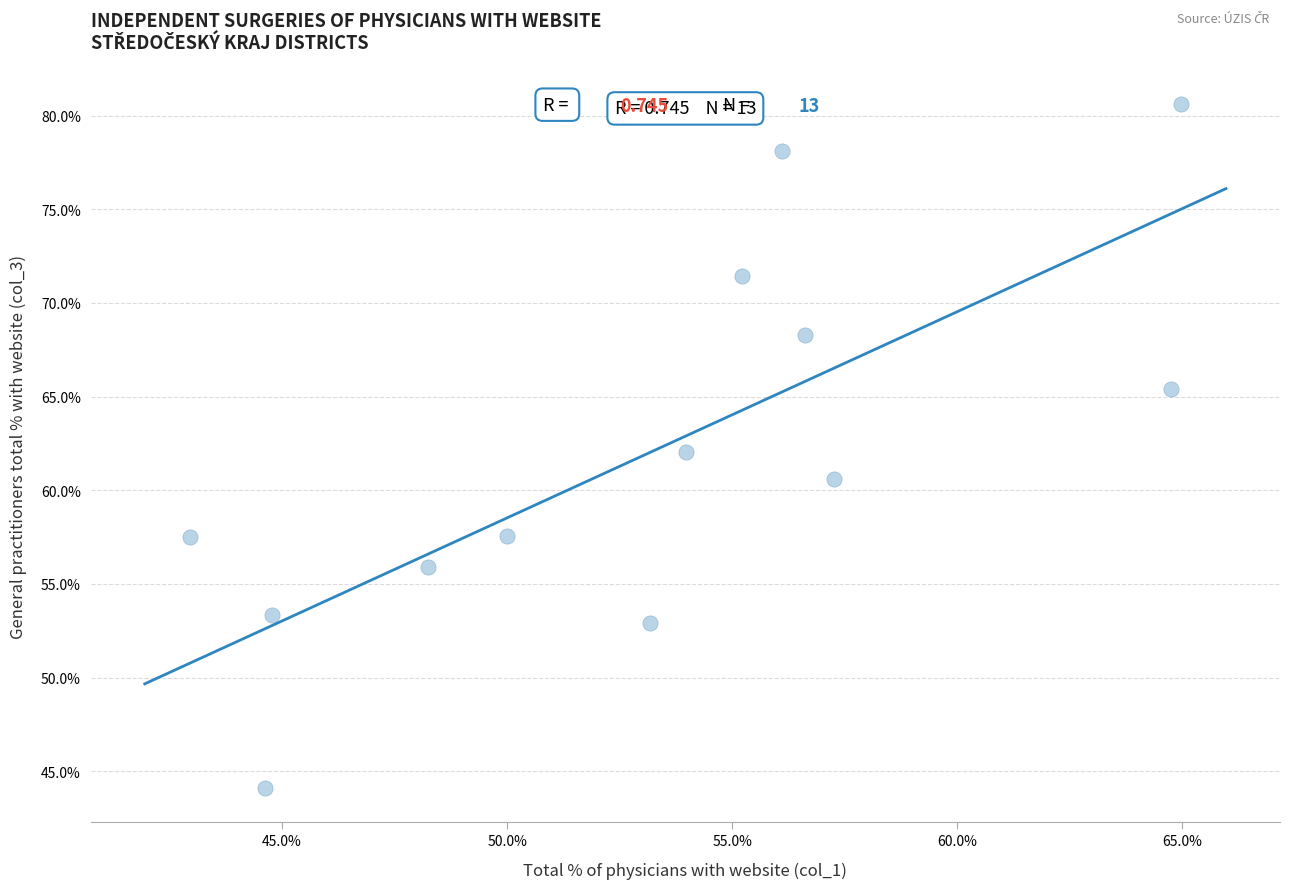

What is the range of X values (max minus min)?

22.0